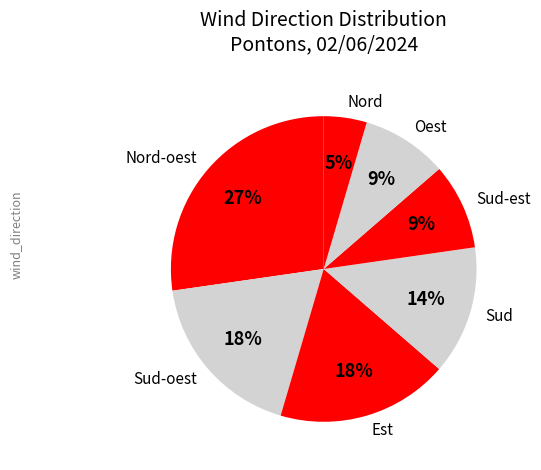

Which has a higher value, Nord or Sud?

Sud